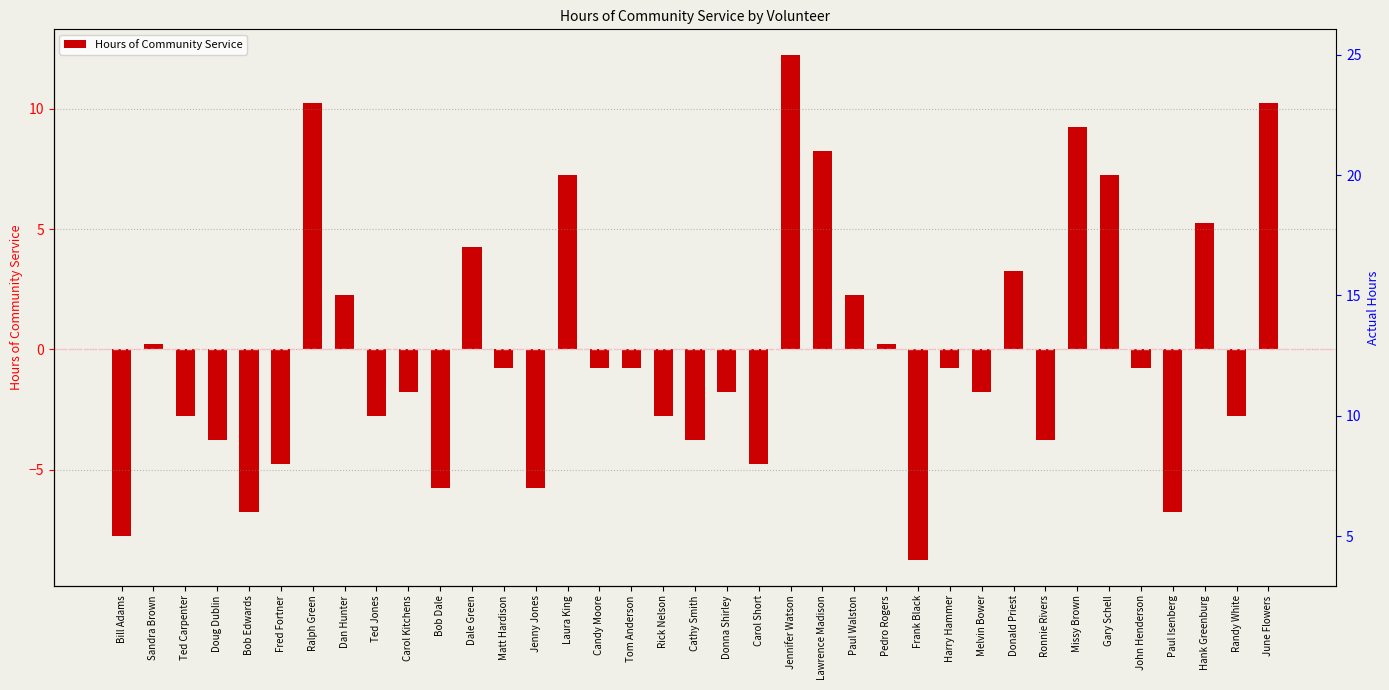

How many values are above zero?

14